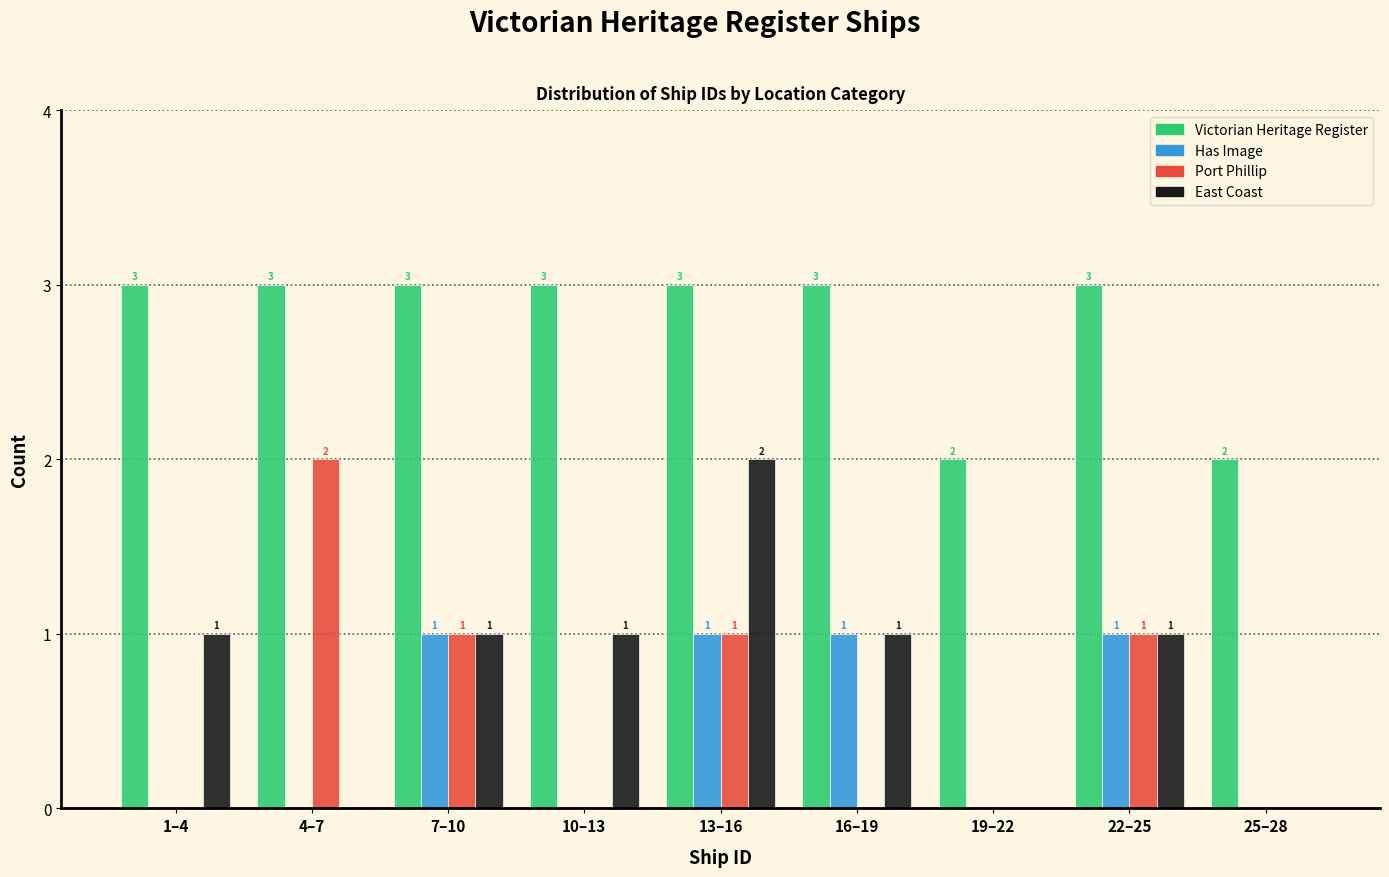

Reading left to right, list all the values displayed in this chart.

Victorian Heritage Register: 1–4=3	4–7=3	7–10=3	10–13=3	13–16=3	16–19=3	19–22=2	22–25=3	25–28=2
Has Image: 1–4=0	4–7=0	7–10=1	10–13=0	13–16=1	16–19=1	19–22=0	22–25=1	25–28=0
Port Phillip: 1–4=0	4–7=2	7–10=1	10–13=0	13–16=1	16–19=0	19–22=0	22–25=1	25–28=0
East Coast: 1–4=1	4–7=0	7–10=1	10–13=1	13–16=2	16–19=1	19–22=0	22–25=1	25–28=0